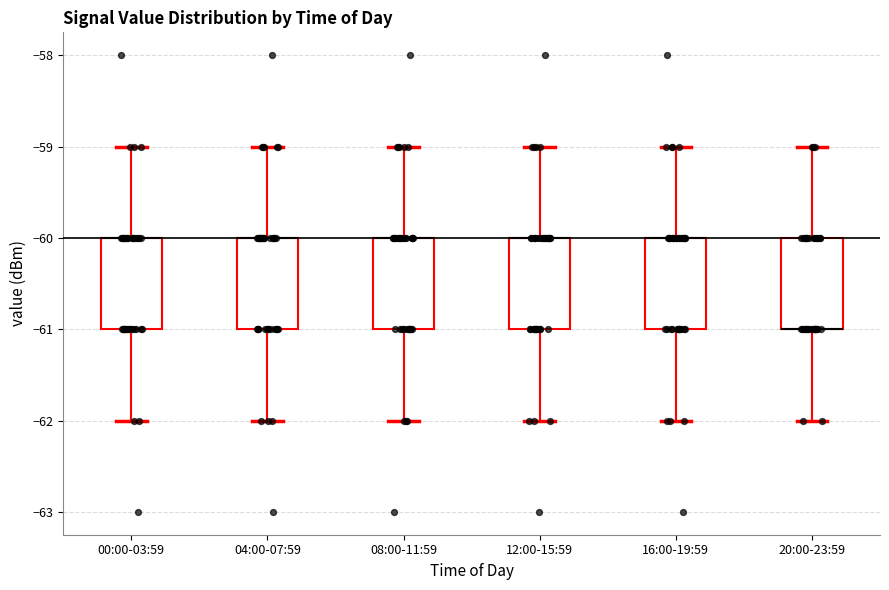

Where is the lower edge of the box for 04:00-07:59 on the y-axis? The values are not printed on the chart, so give them approximately, as read against the axis.

-61